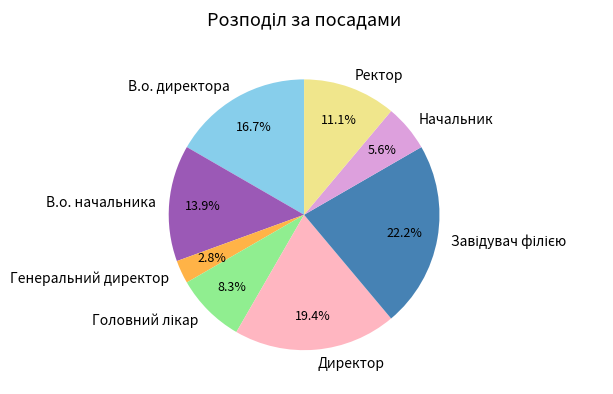

Which slice is the smallest?

Генеральний директор